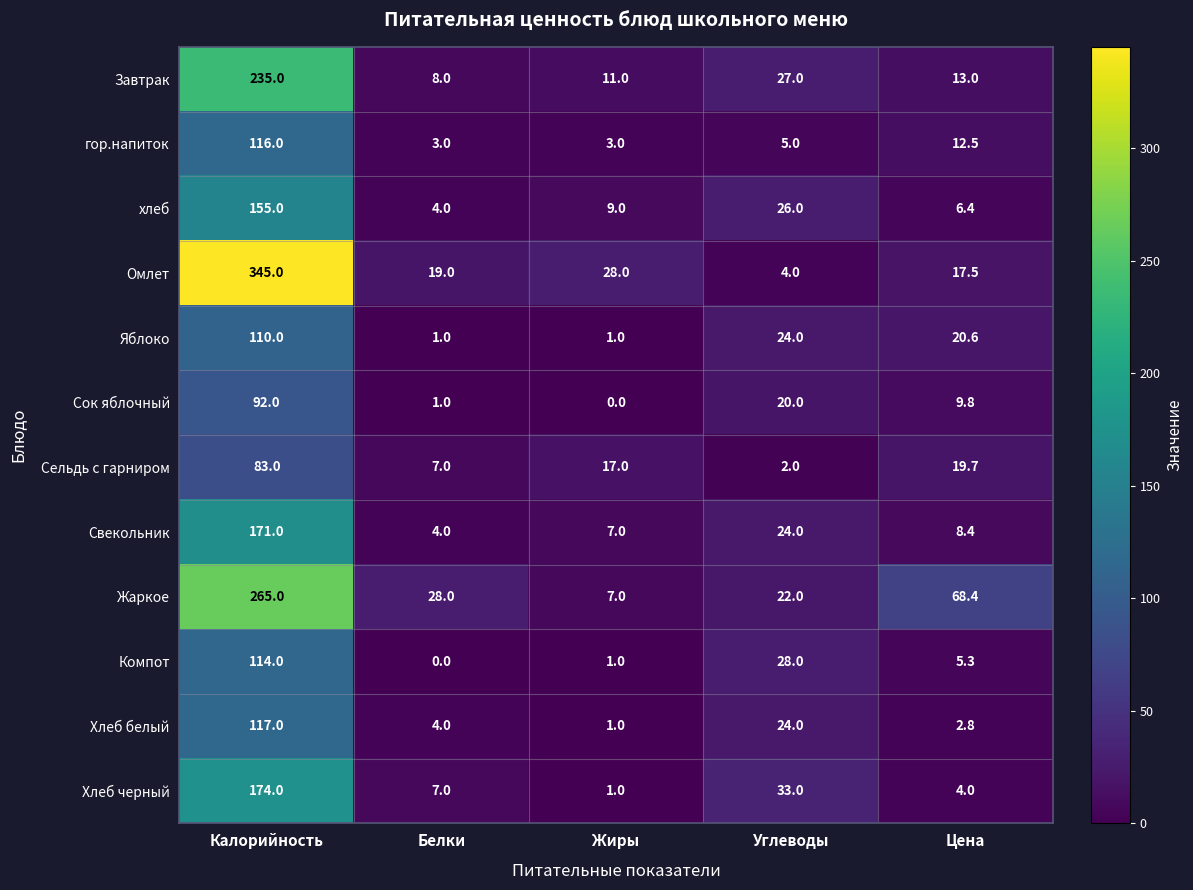

What is the maximum value shown in the chart?

345.0